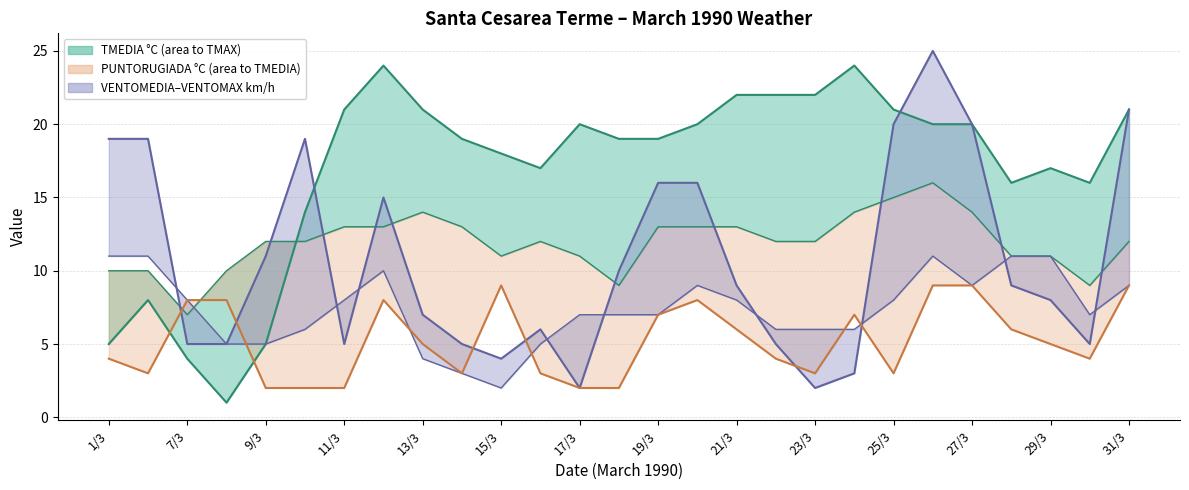

Which series has the largest total across all categories?

TMAX °C